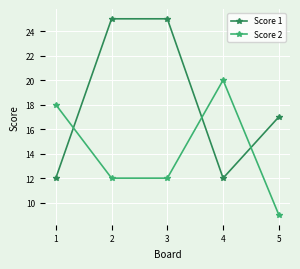

Which series has the largest total across all categories?

Score 1